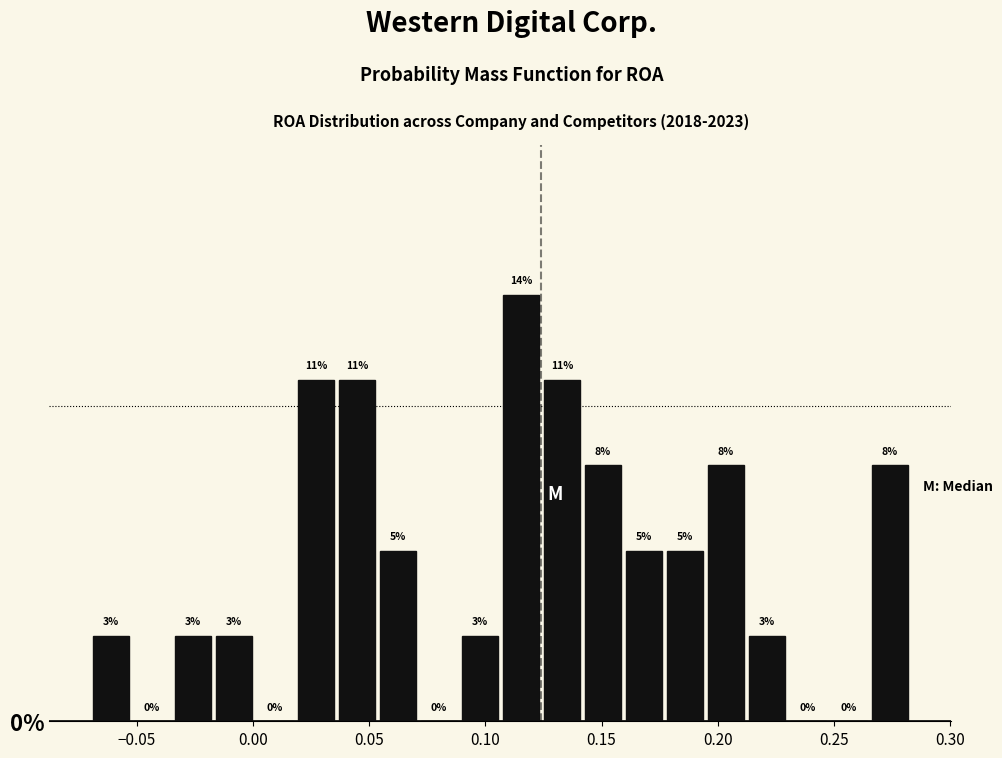

Read against the x-axis, roughly where is the centre of the tallest bar?

0.115